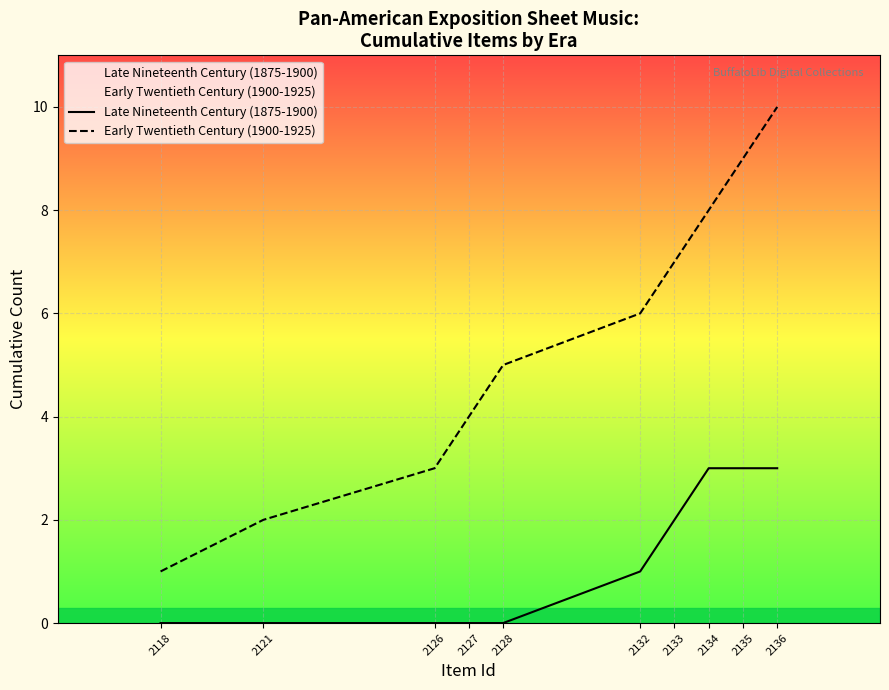

How many positive values does the Late Nineteenth Century (1875-1900) series have?

5